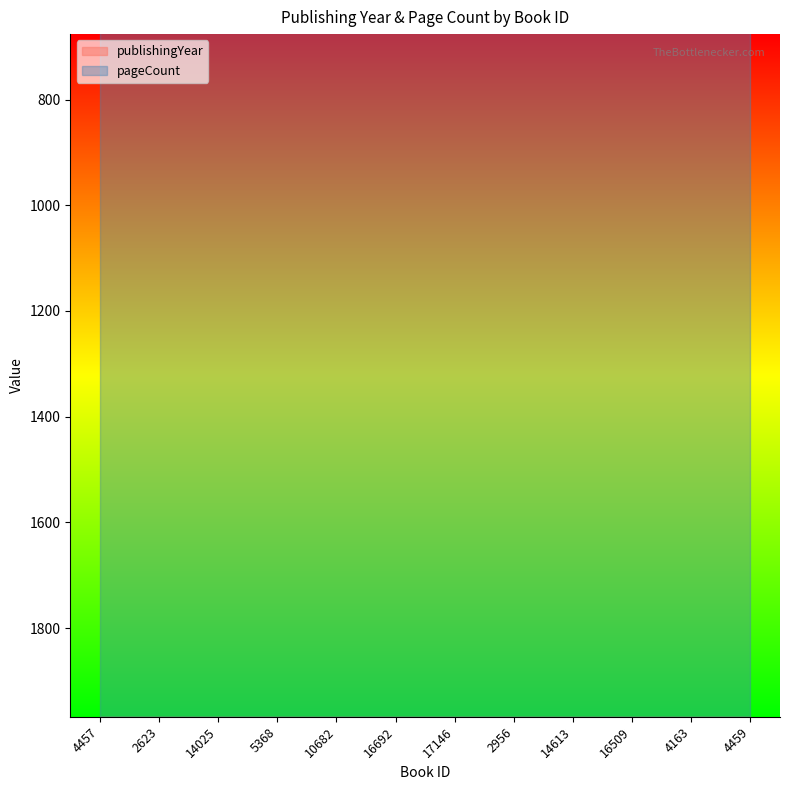

What is the label of the 1st point from the right?

4459